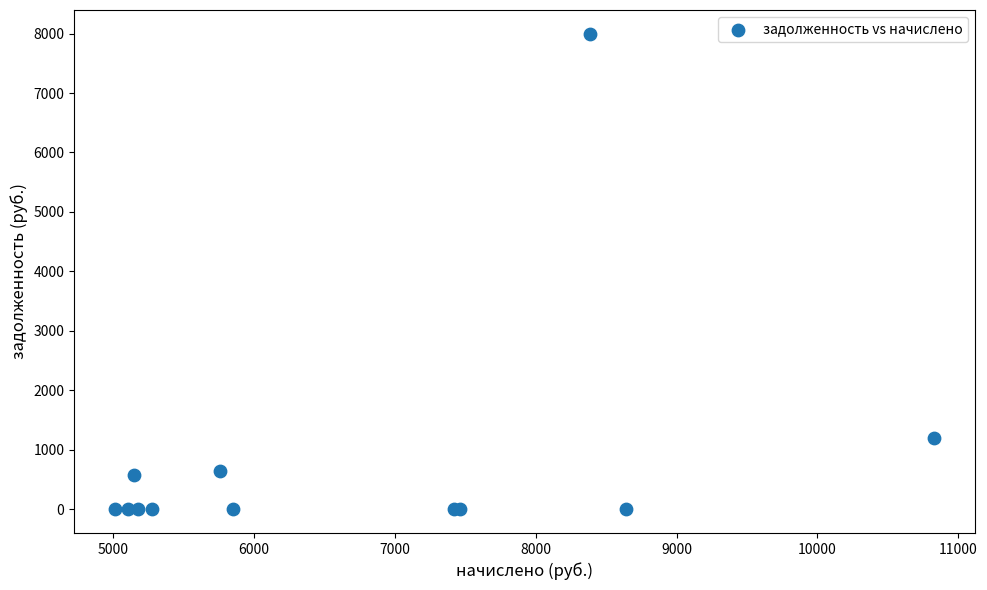

What Y value in the scatter plot is closest to 3998?

1203.2